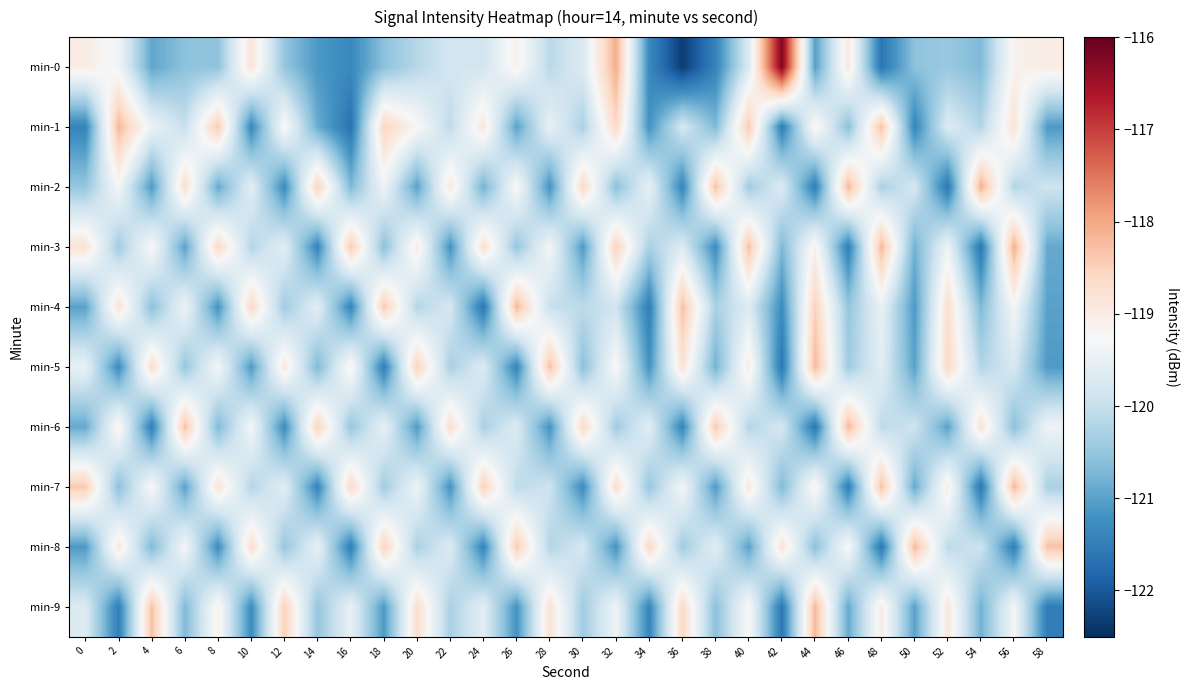

Which series has the widest spread of values?

min-0